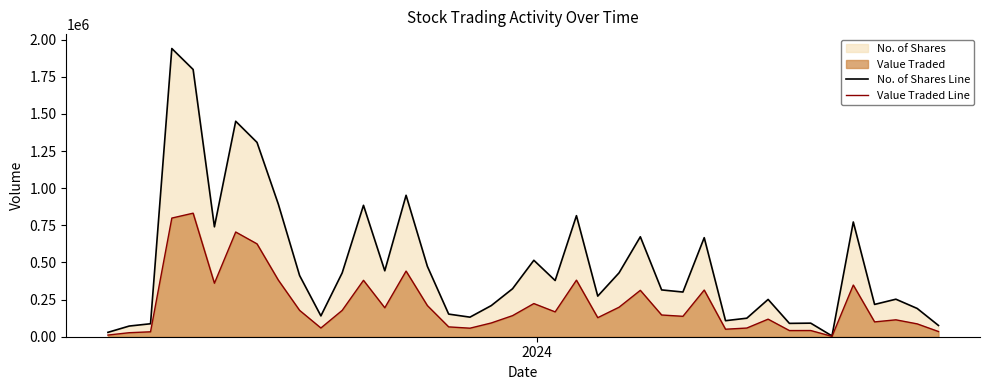

Which series has the widest spread of values?

No. of Shares Line